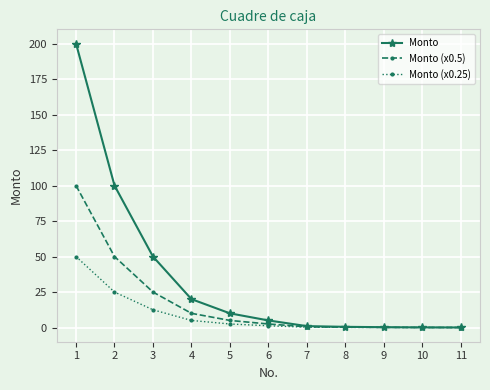

Where is Monto (x0.25) nearest to the value 25?

2